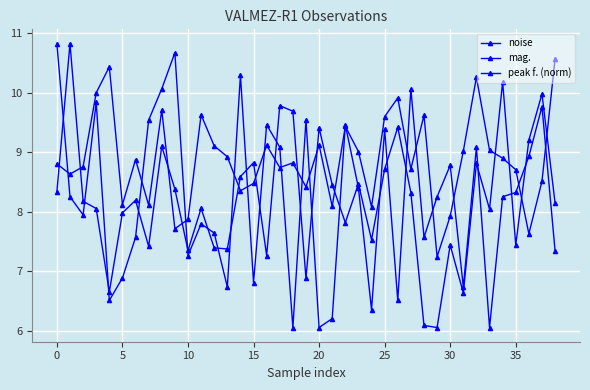

How many lines are shown in the chart?

3